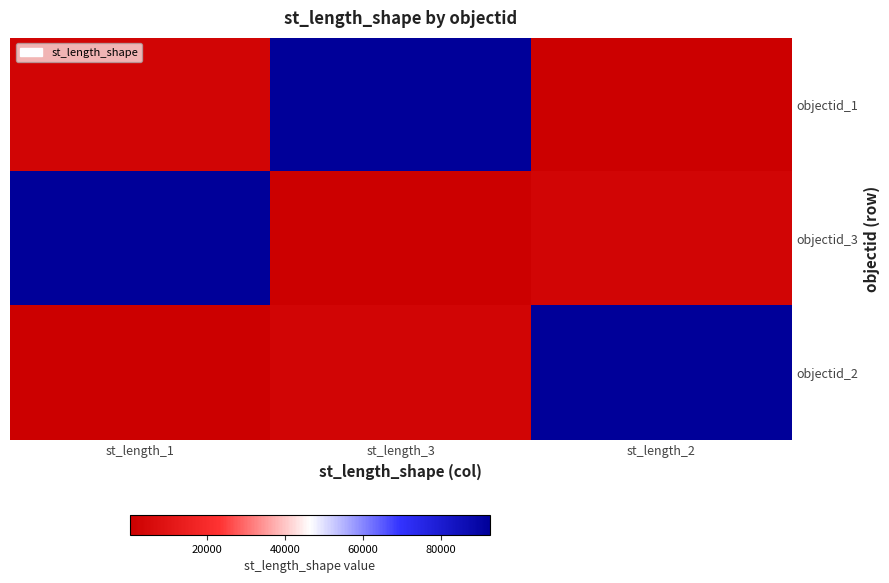

At how many categories does at least one series exceed 13717?

3